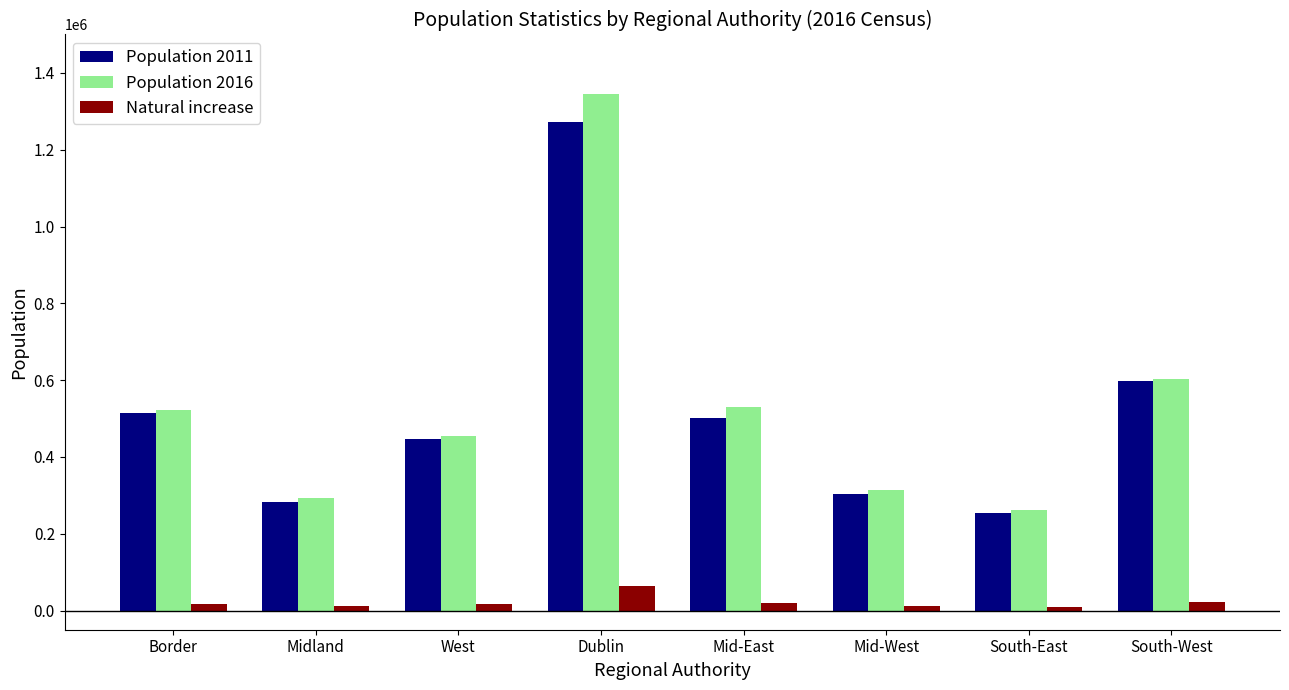

How many values in the Population 2011 series are below 501543?

4